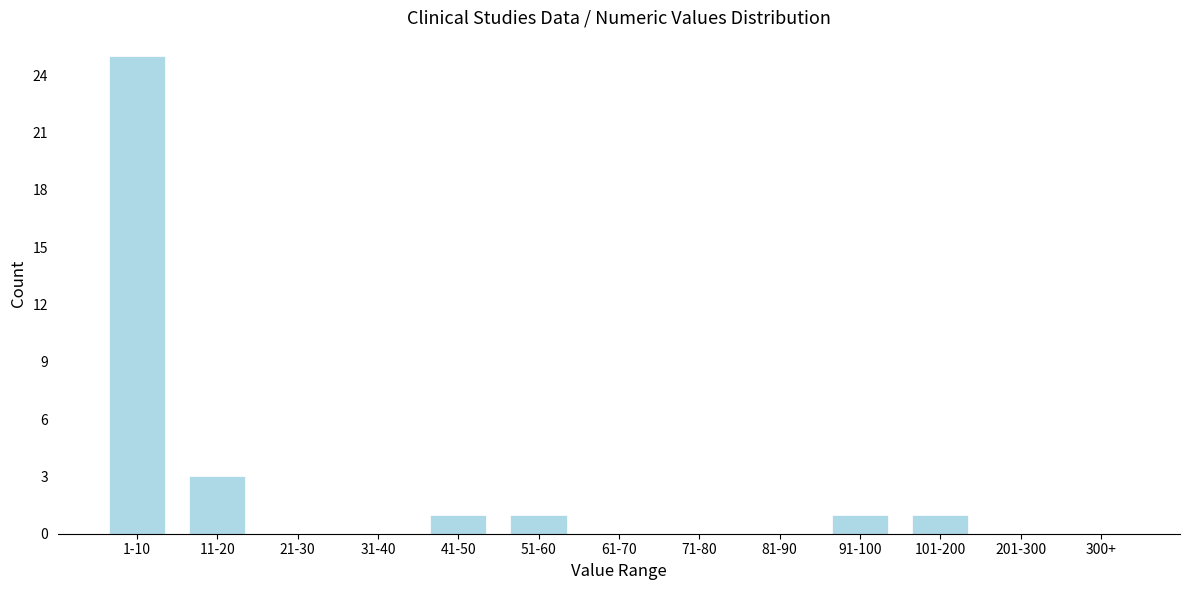

Reading left to right, list all the values displayed in this chart.

1-10=25	11-20=3	21-30=0	31-40=0	41-50=1	51-60=1	61-70=0	71-80=0	81-90=0	91-100=1	101-200=1	201-300=0	300+=0